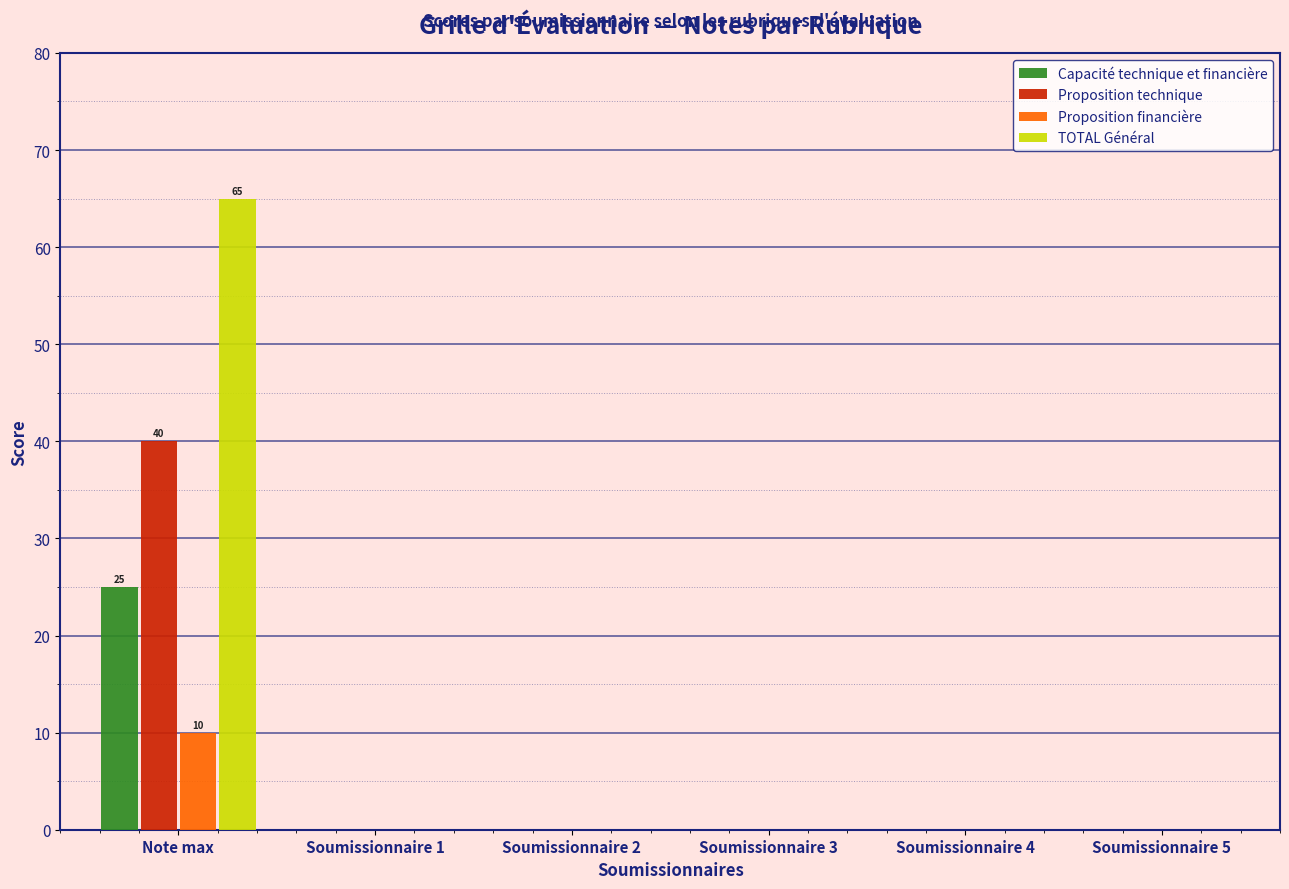

Reading left to right, what are all the values shown in this chart?

Capacité technique et financière: Note max=25	Soumissionnaire 1=0	Soumissionnaire 2=0	Soumissionnaire 3=0	Soumissionnaire 4=0	Soumissionnaire 5=0
Proposition technique: Note max=40	Soumissionnaire 1=0	Soumissionnaire 2=0	Soumissionnaire 3=0	Soumissionnaire 4=0	Soumissionnaire 5=0
Proposition financière: Note max=10	Soumissionnaire 1=0	Soumissionnaire 2=0	Soumissionnaire 3=0	Soumissionnaire 4=0	Soumissionnaire 5=0
TOTAL Général: Note max=65	Soumissionnaire 1=0	Soumissionnaire 2=0	Soumissionnaire 3=0	Soumissionnaire 4=0	Soumissionnaire 5=0